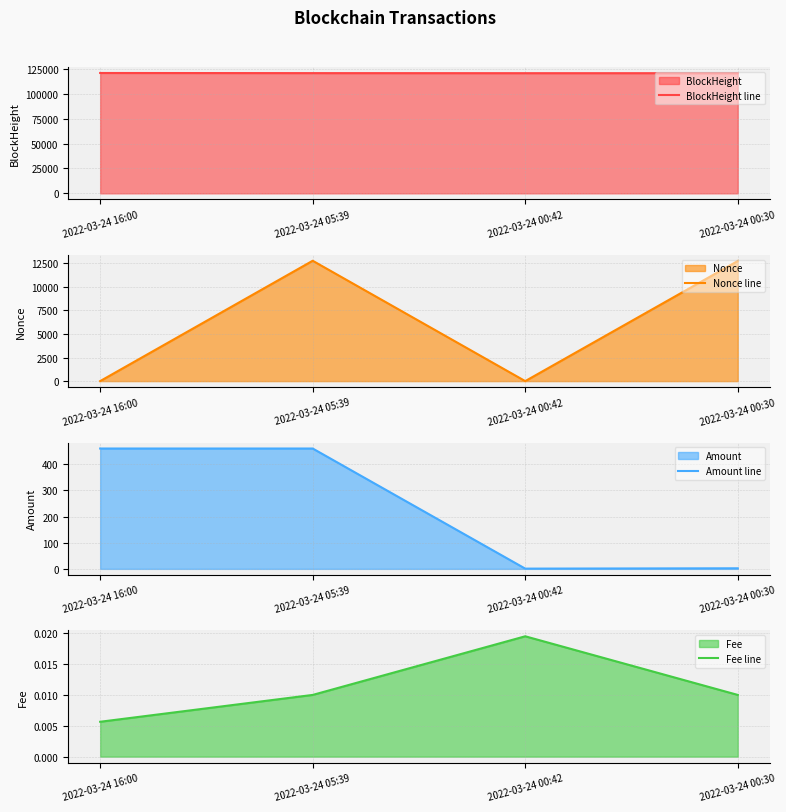

Rank the series at 2022-03-24 05:39 from highest to lowest value.

BlockHeight line, Nonce line, Amount line, Fee line